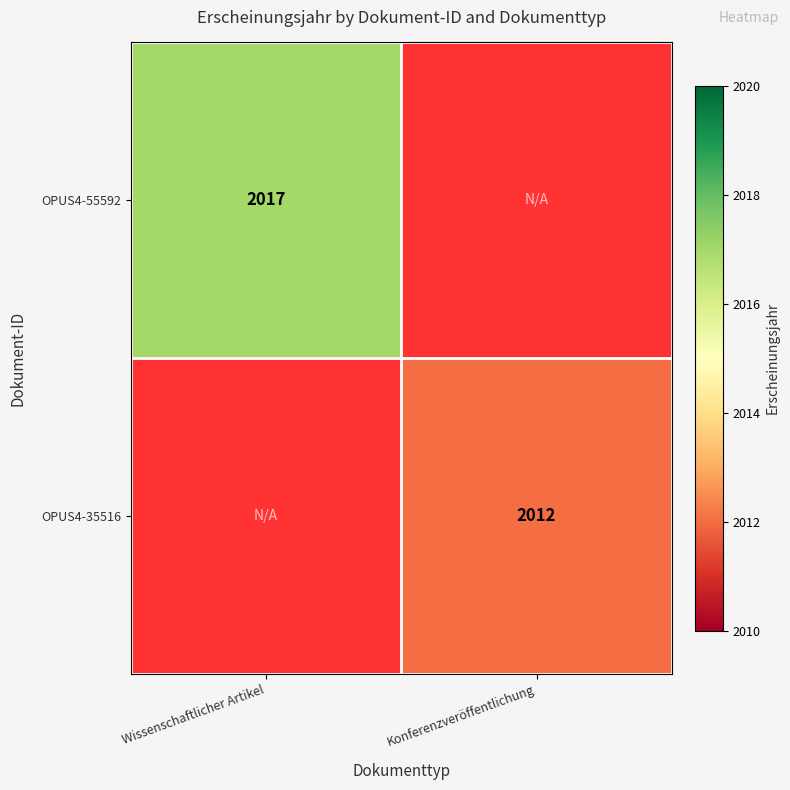

Is it true that OPUS4-55592 equals 2017 at Wissenschaftlicher Artikel?

True